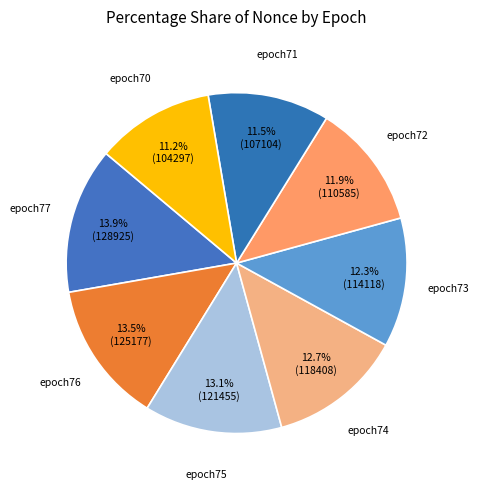

Rank the categories by value from lowest to highest.

epoch70, epoch71, epoch72, epoch73, epoch74, epoch75, epoch76, epoch77